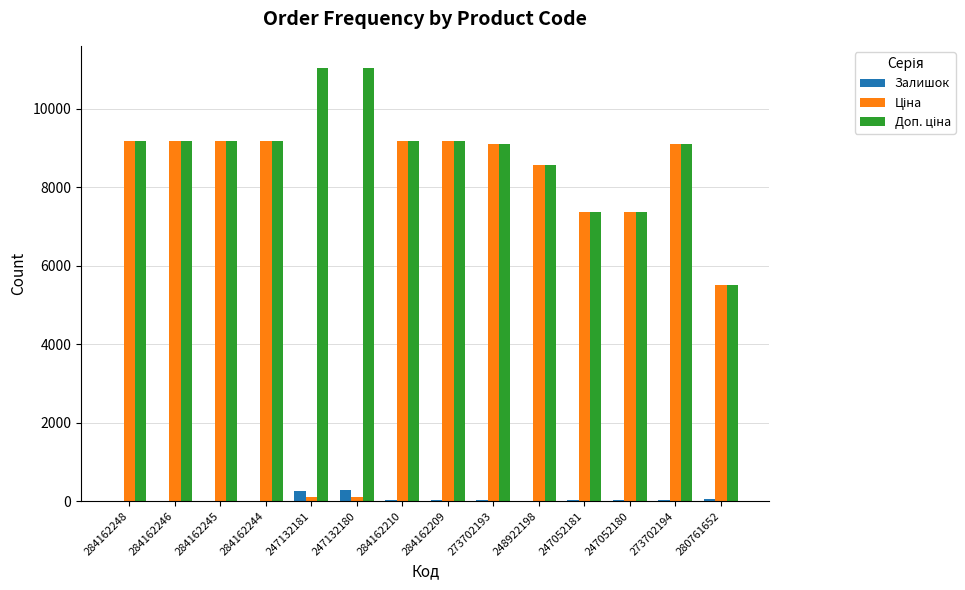

What is the maximum value for Залишок?

290.0